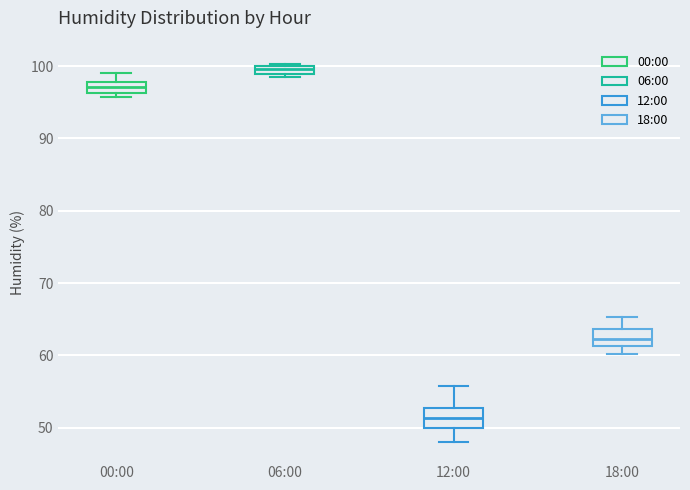

Which box's median line is the highest?

06:00